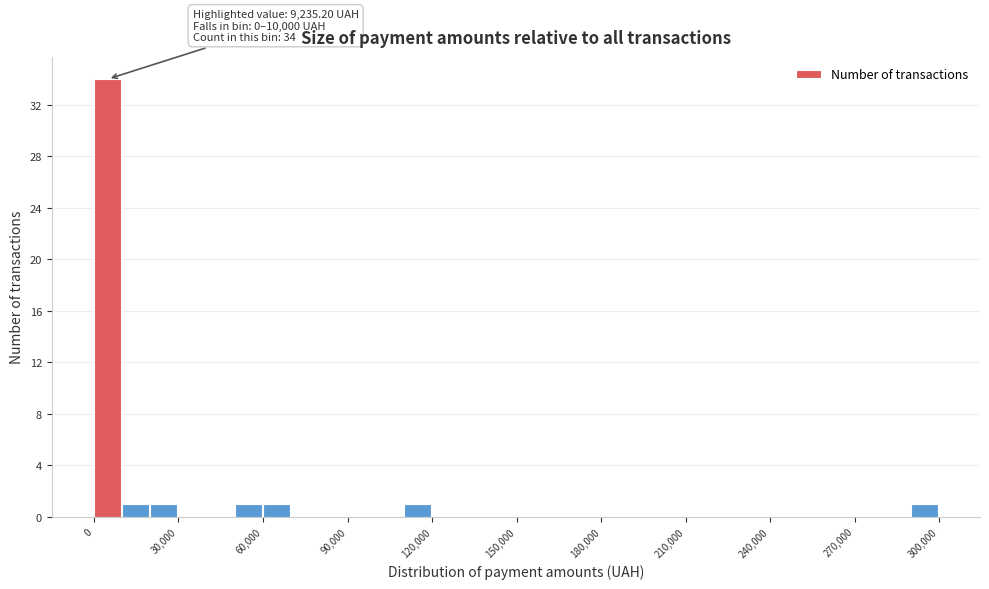

Read against the x-axis, roughly where is the centre of the tallest bar?

5000